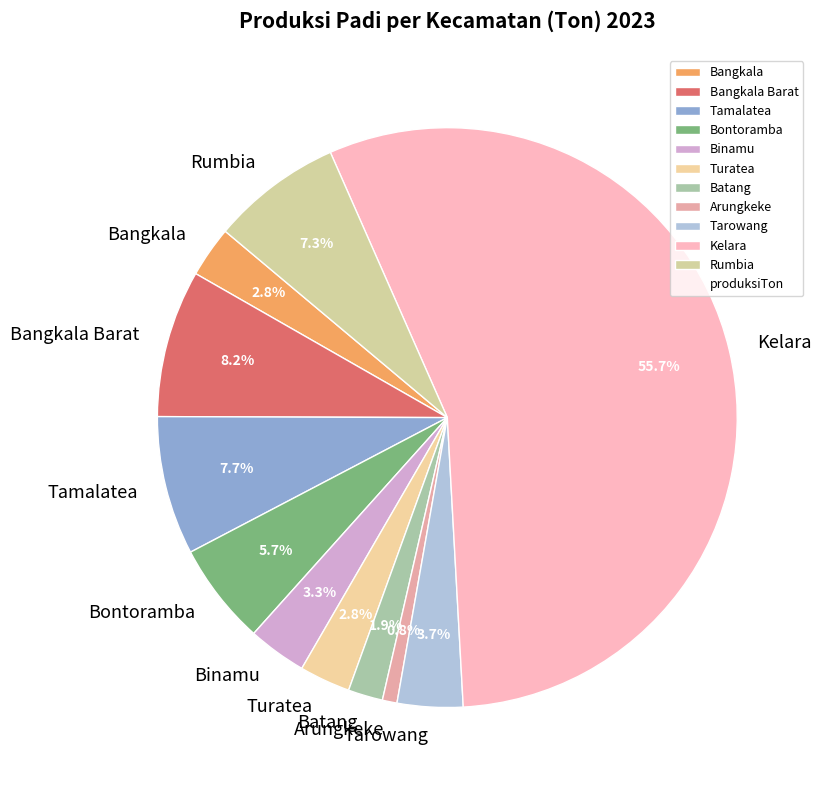

To the nearest percent, what percentage of the pie is Bangkala?

3%